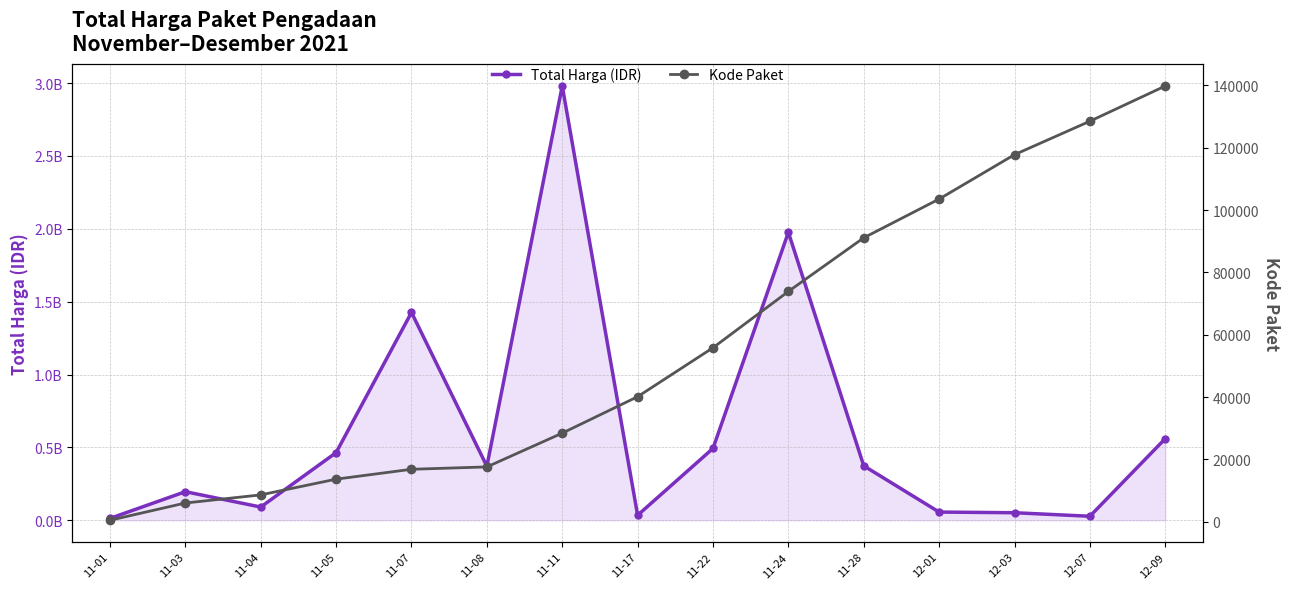

What is the difference between the maximum and minimum values in the Kode Paket series?

139353